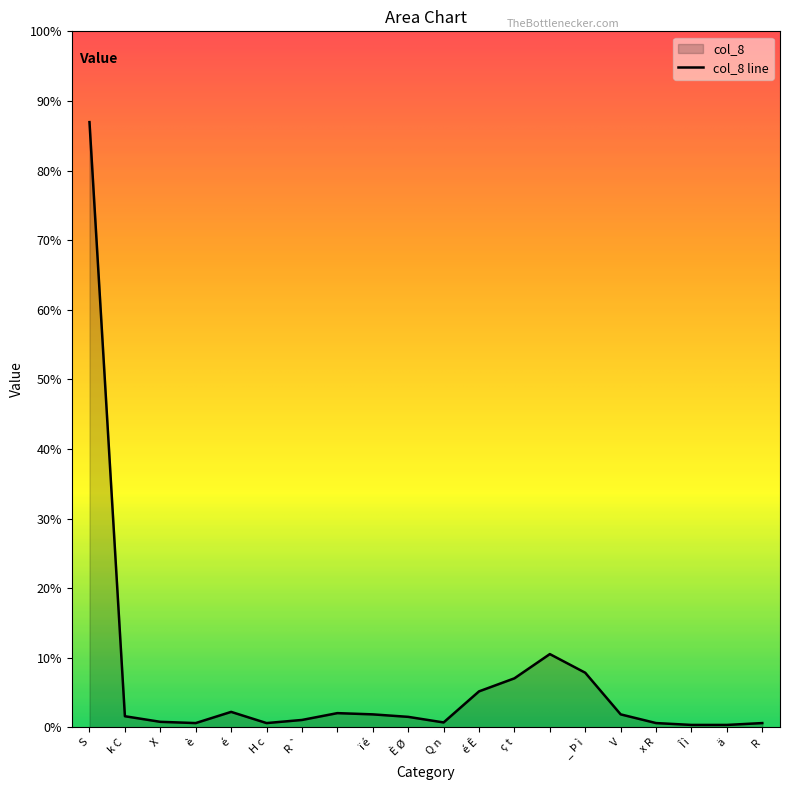

The chart shows a value of 5 at R `. True or false?

False